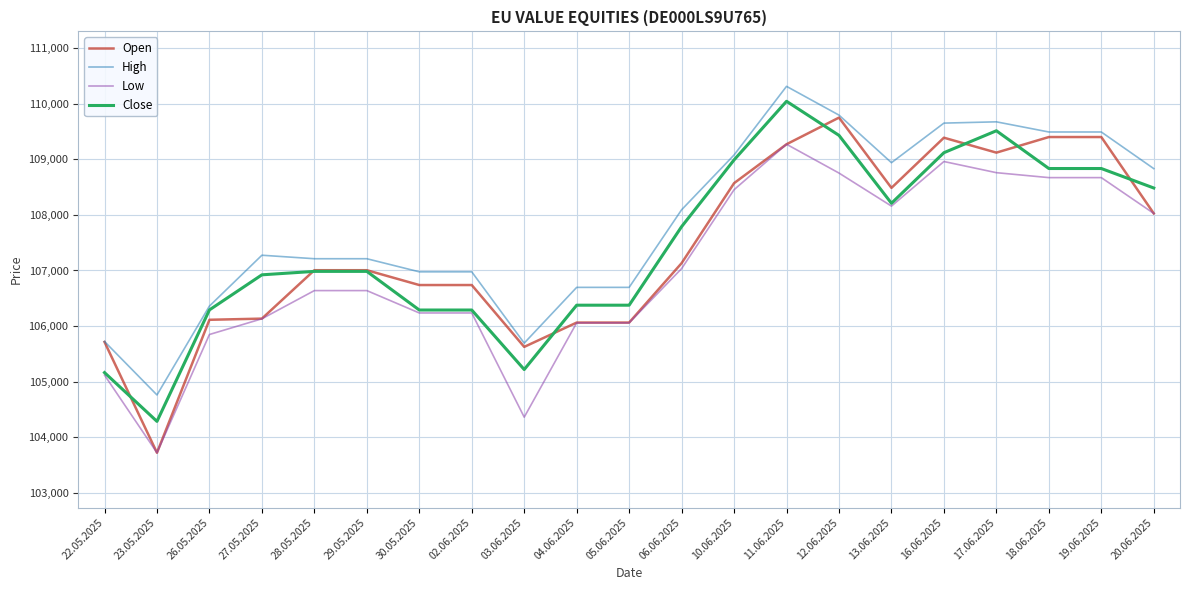

At which label does Low reach its peak?

11.06.2025